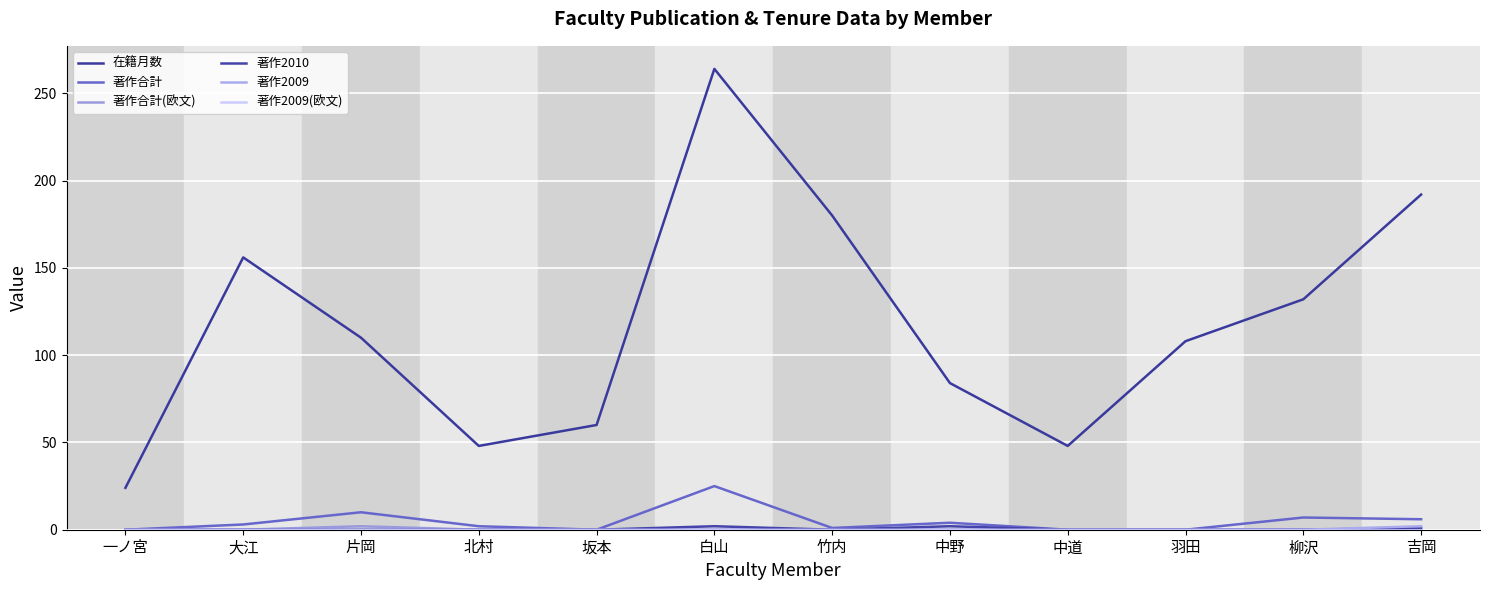

Rank the series at 白山 from highest to lowest value.

在籍月数, 著作合計, 著作2010, 著作合計(欧文), 著作2009, 著作2009(欧文)